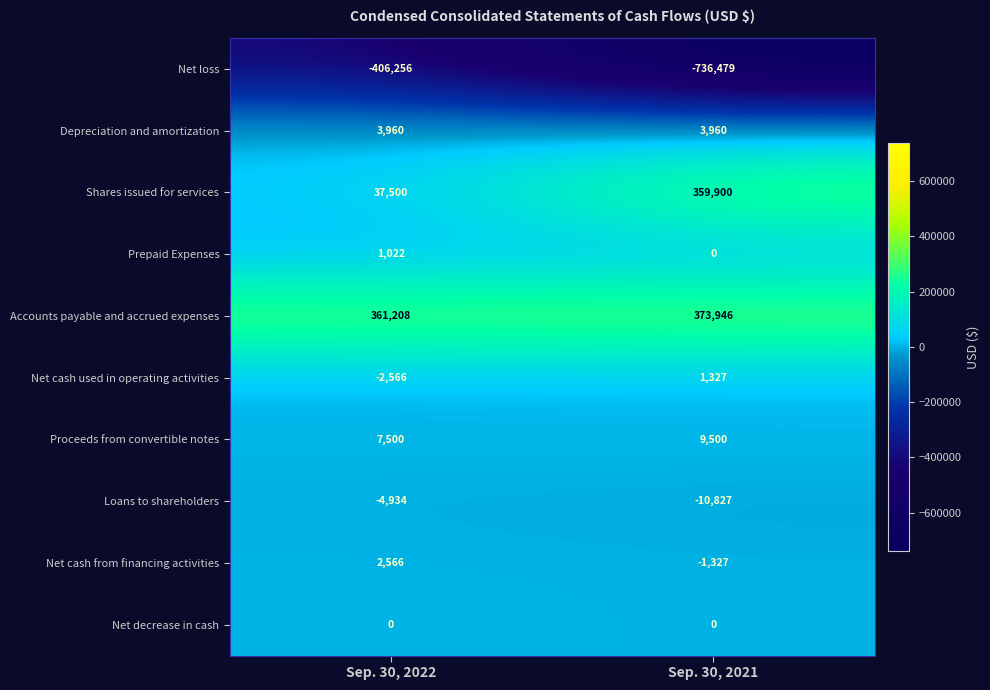

Which series has the largest total across all categories?

Accounts payable and accrued expenses